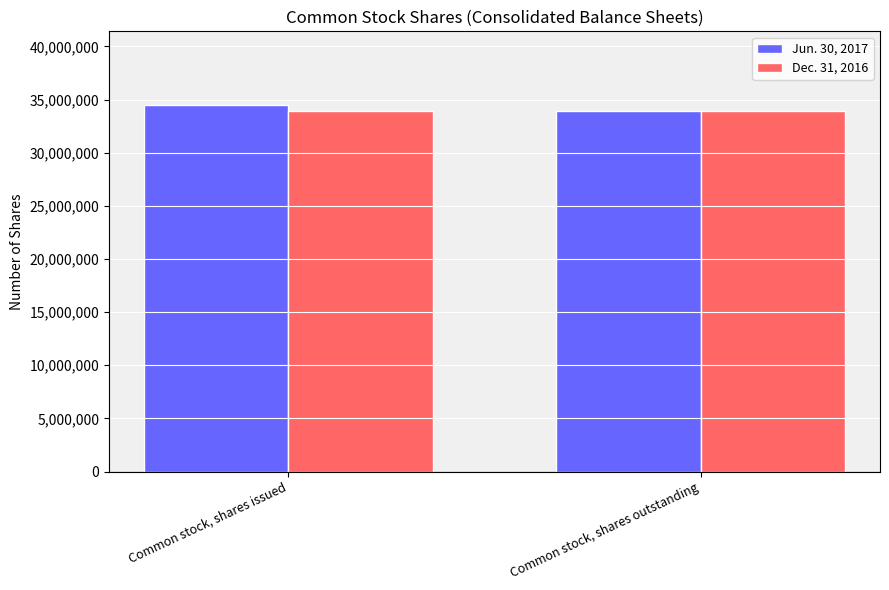

Reading left to right, list all the values displayed in this chart.

Jun. 30, 2017: Common stock, shares issued=34513231	Common stock, shares outstanding=33961650
Dec. 31, 2016: Common stock, shares issued=33961650	Common stock, shares outstanding=33961650